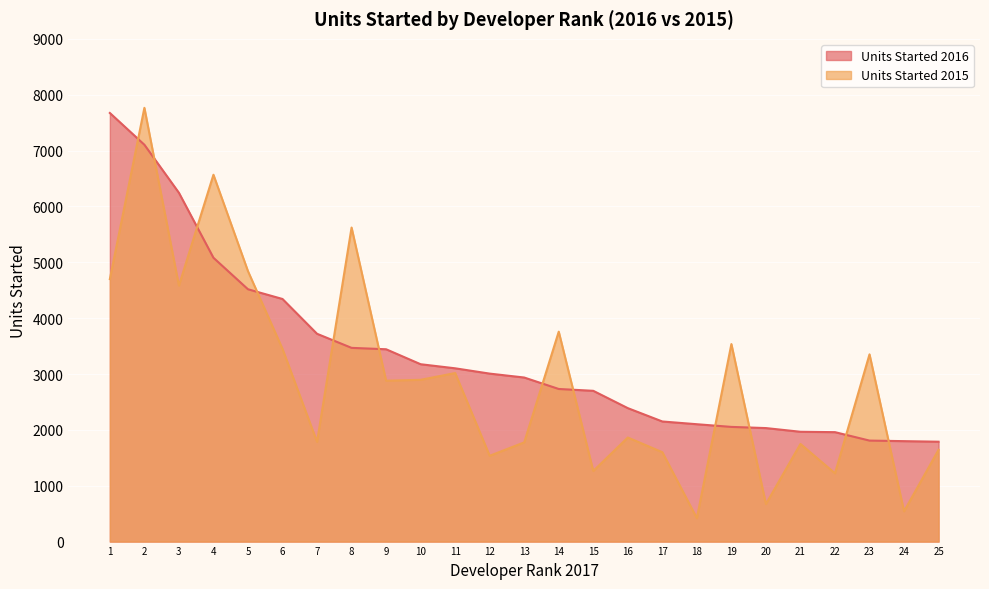

How many lines are shown in the chart?

2